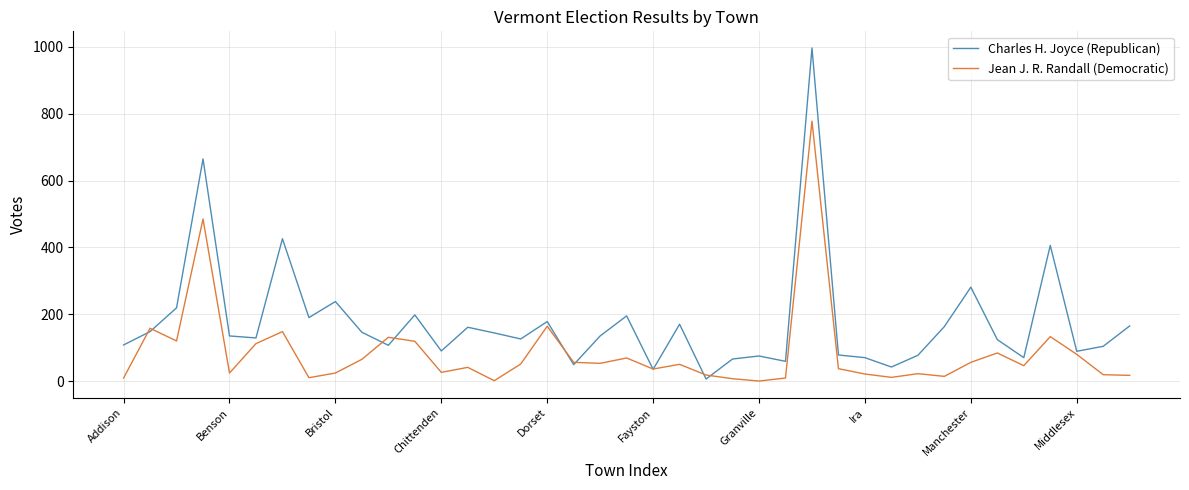

Rank the series by their average value, from lowest to highest.

Jean J. R. Randall (Democratic), Charles H. Joyce (Republican)